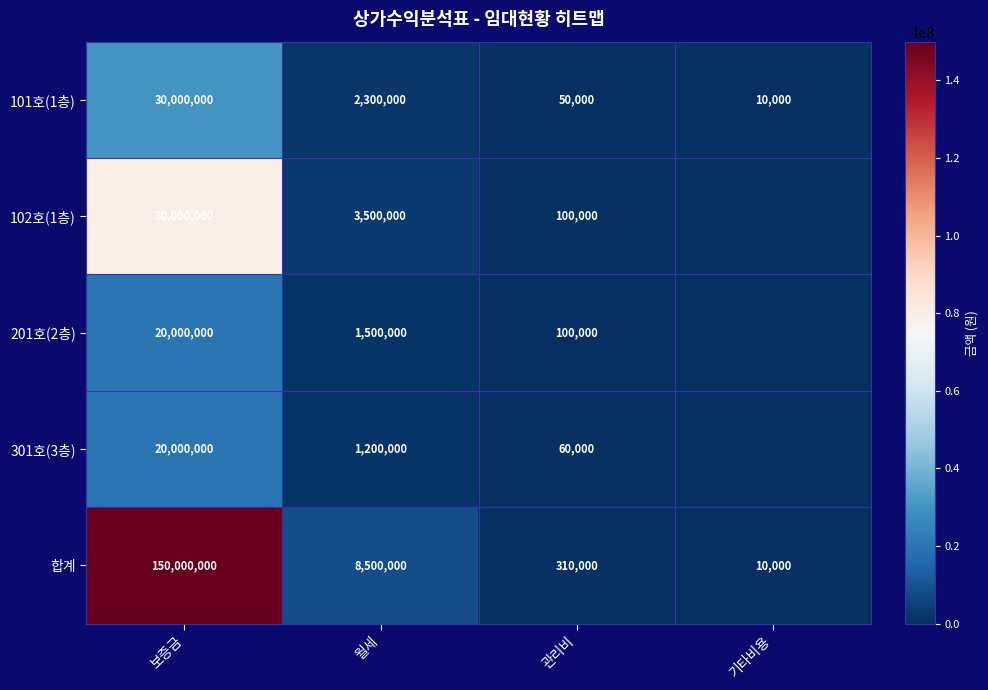

The value of 합계 at 관리비 is 310000. True or false?

True